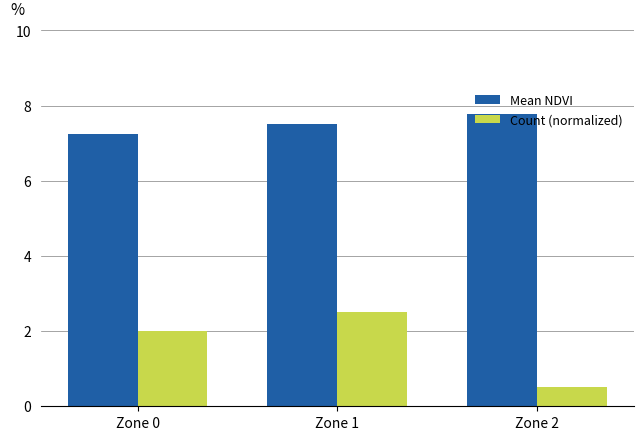

Is the value of Mean NDVI at Zone 1 greater than the value of Count (normalized) at Zone 2?

Yes